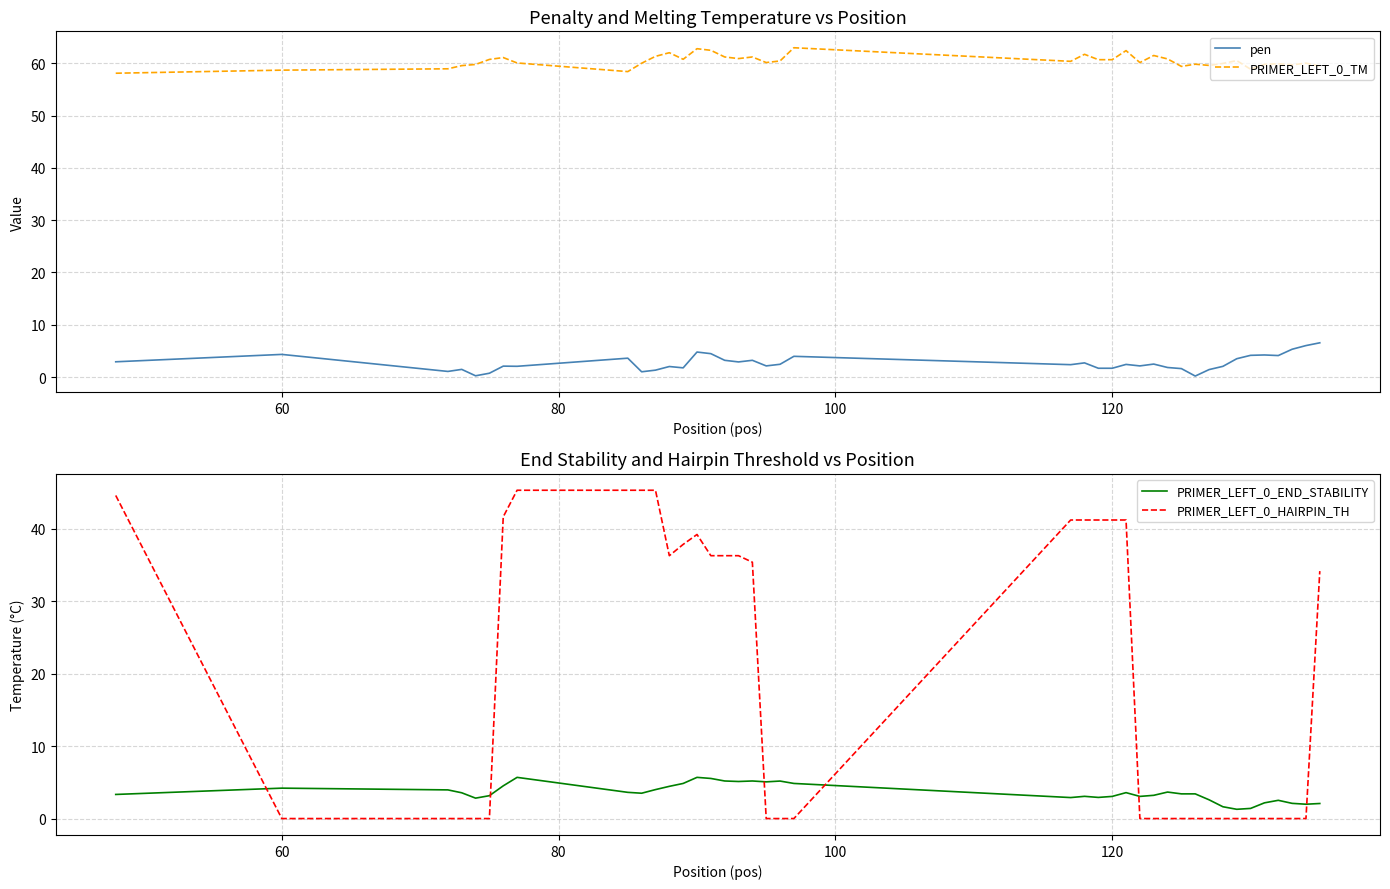

What are all the series names shown in the legend?

pen, PRIMER_LEFT_0_TM, PRIMER_LEFT_0_END_STABILITY, PRIMER_LEFT_0_HAIRPIN_TH